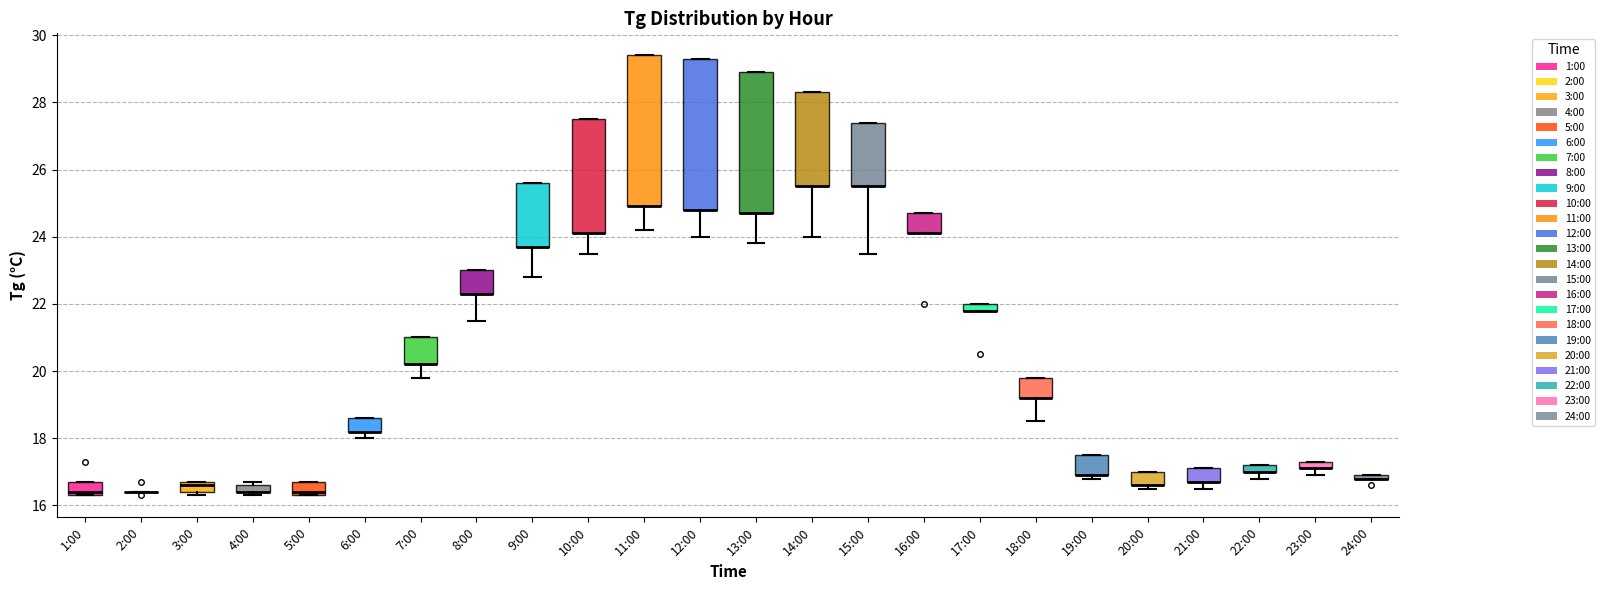

Where is the lower edge of the box for 12:00 on the y-axis? The values are not printed on the chart, so give them approximately, as read against the axis.

24.8